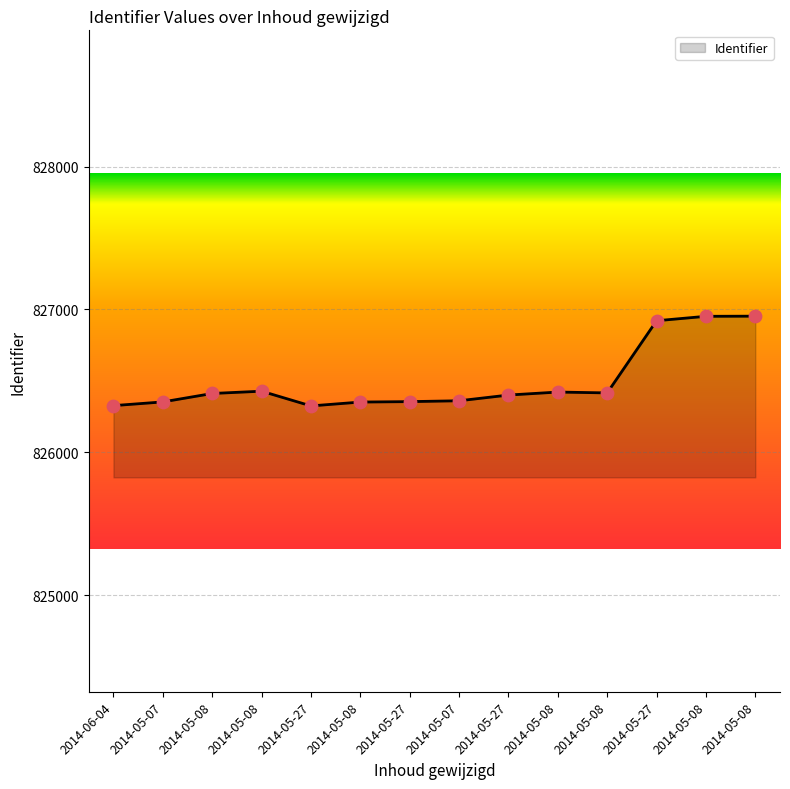

What is the ratio of the value at 2014-05-08 to the value at 2014-05-08?

1.0